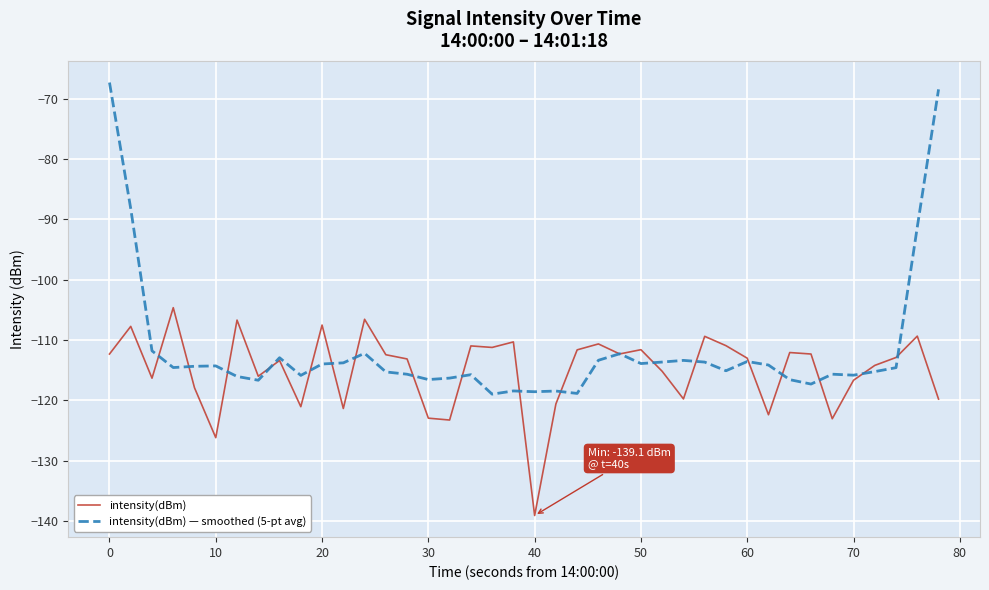

What is the highest value of the intensity(dBm) — smoothed (5-pt avg) series?

-67.3